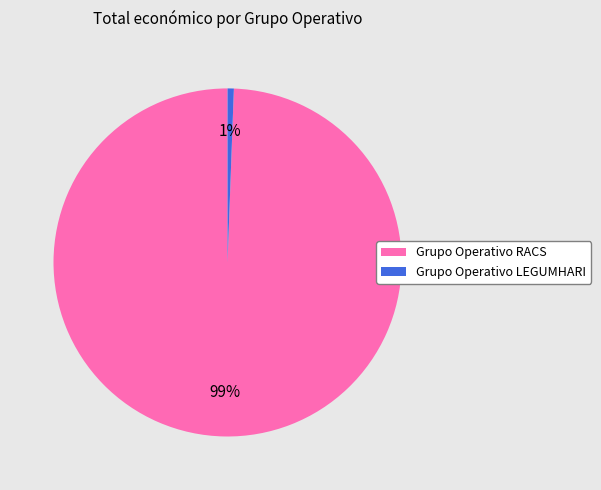

How many slices are in this pie chart?

2